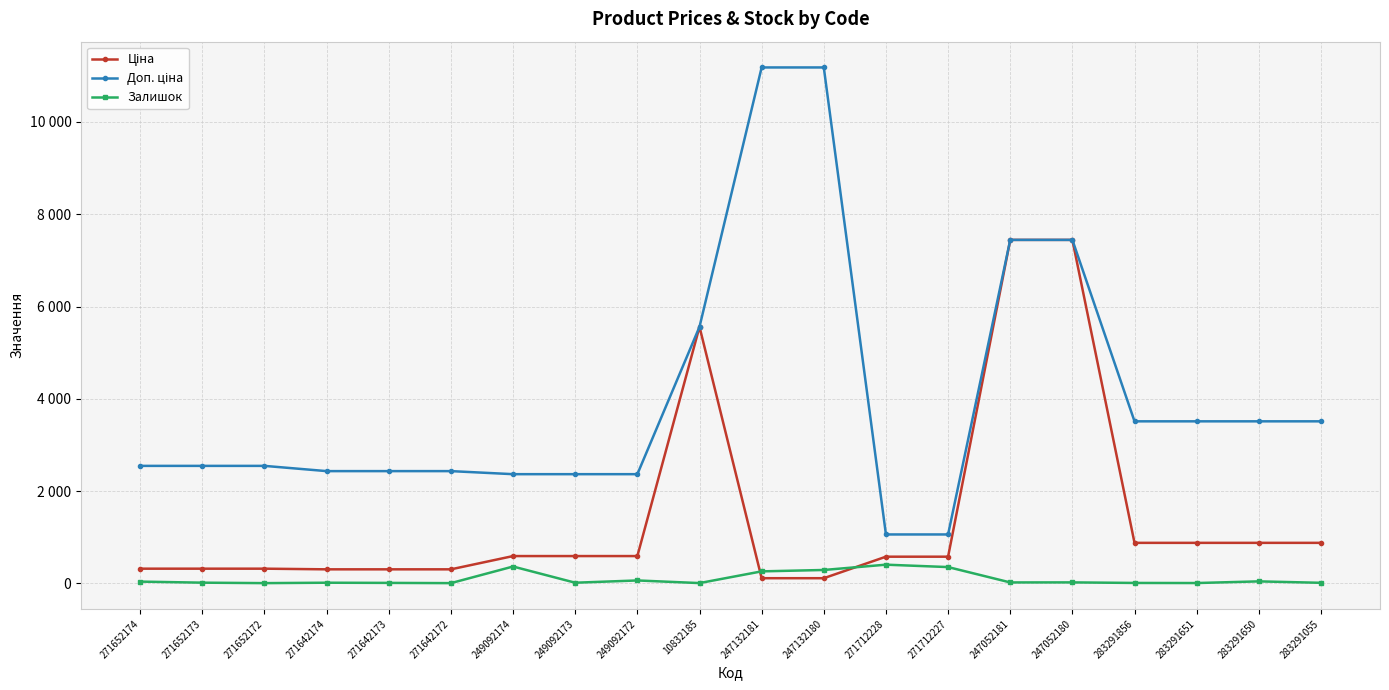

Between 283291856 and 283291650, which series saw the biggest shift?

Залишок